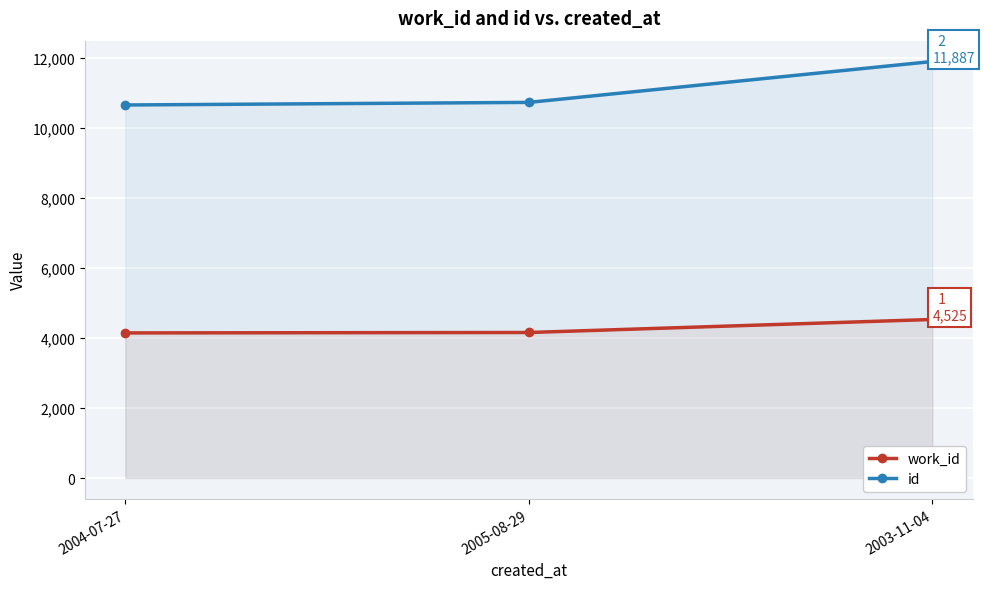

Reading right to left, list all the values displayed in this chart.

work_id: 4525	4153	4141
id: 11887	10720	10646